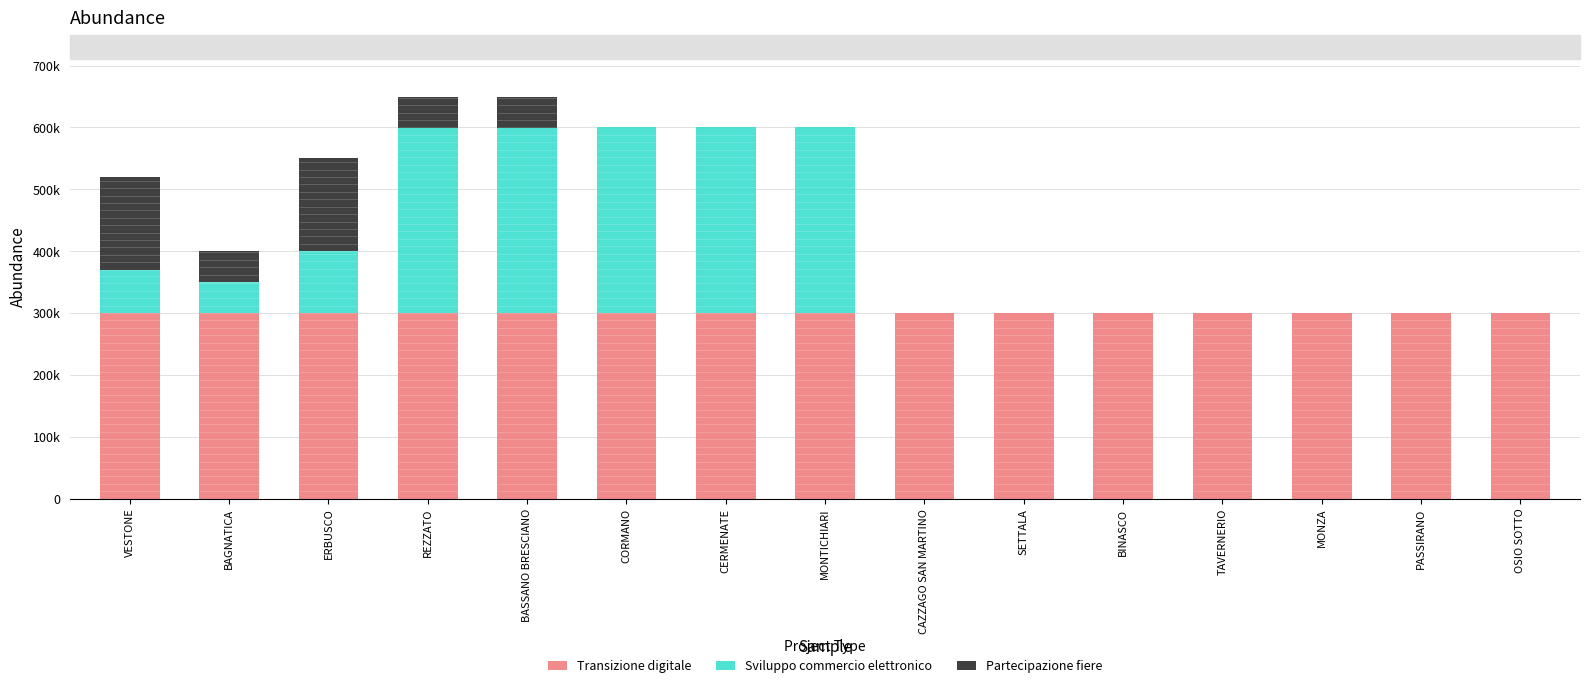

Reading right to left, what are all the values shown in this chart?

Transizione digitale: OSIO SOTTO=300000	PASSIRANO=300000	MONZA=300000	TAVERNERIO=300000	BINASCO=300000	SETTALA=300000	CAZZAGO SAN MARTINO=300000	MONTICHIARI=300000	CERMENATE=300000	CORMANO=300000	BASSANO BRESCIANO=300000	REZZATO=300000	ERBUSCO=300000	BAGNATICA=300000	VESTONE=300000
Sviluppo commercio elettronico: OSIO SOTTO=0	PASSIRANO=0	MONZA=0	TAVERNERIO=0	BINASCO=0	SETTALA=0	CAZZAGO SAN MARTINO=0	MONTICHIARI=300000	CERMENATE=300000	CORMANO=300000	BASSANO BRESCIANO=300000	REZZATO=300000	ERBUSCO=100000	BAGNATICA=50000	VESTONE=70000
Partecipazione fiere: OSIO SOTTO=0	PASSIRANO=0	MONZA=0	TAVERNERIO=0	BINASCO=0	SETTALA=0	CAZZAGO SAN MARTINO=0	MONTICHIARI=0	CERMENATE=0	CORMANO=0	BASSANO BRESCIANO=50000	REZZATO=50000	ERBUSCO=150000	BAGNATICA=50000	VESTONE=150000